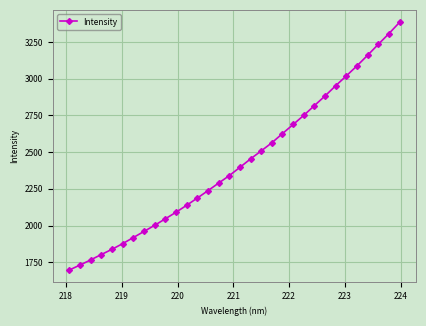

How many data points are above 2396?

16